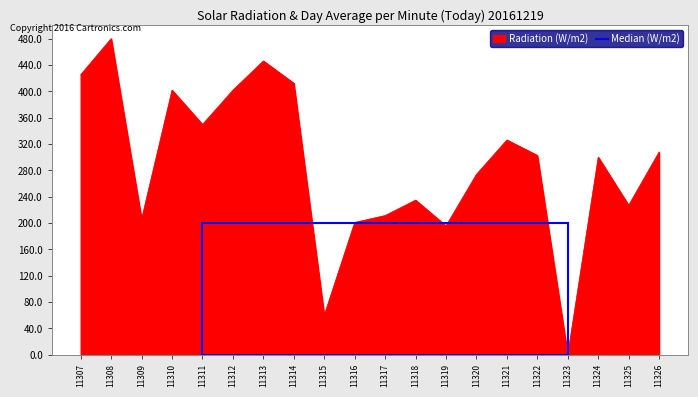

Is it true that the value at 11318 is 312.3?

False